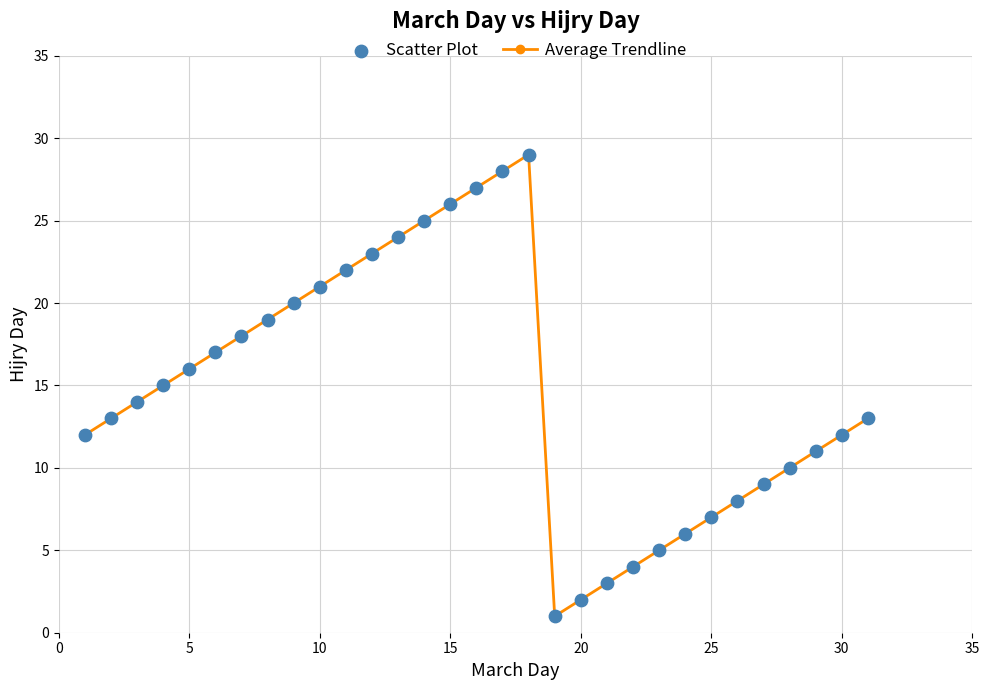

What is the maximum value shown in the chart?

29